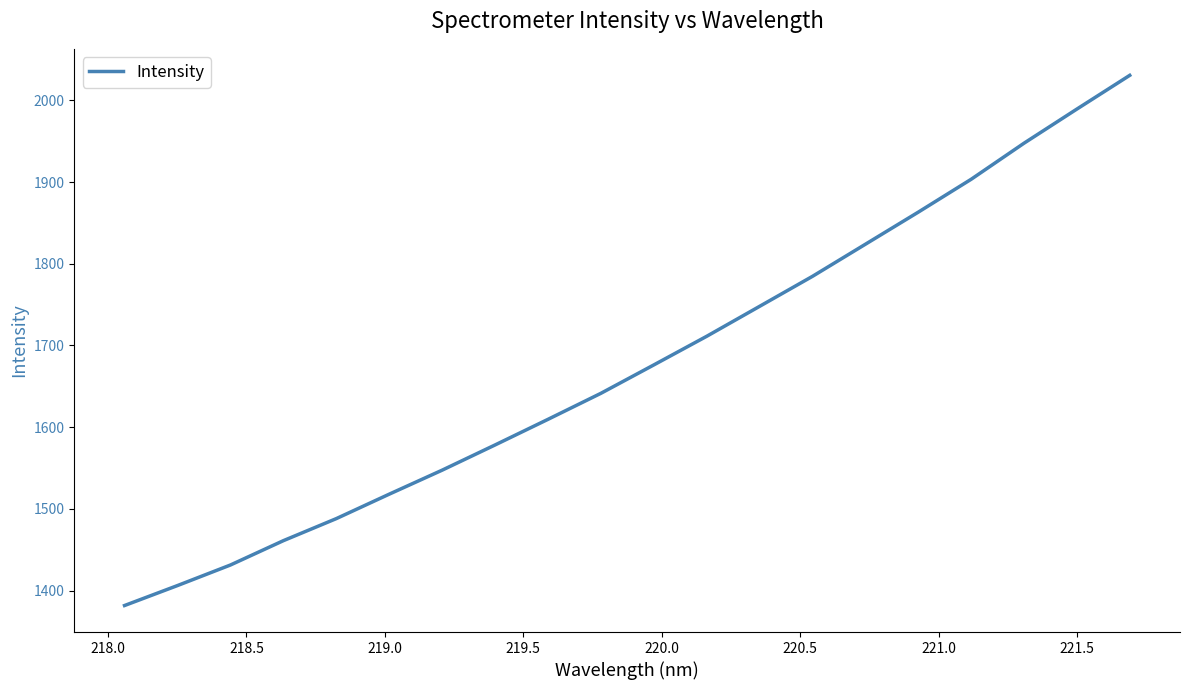

Count the number of data series in this chart.

1